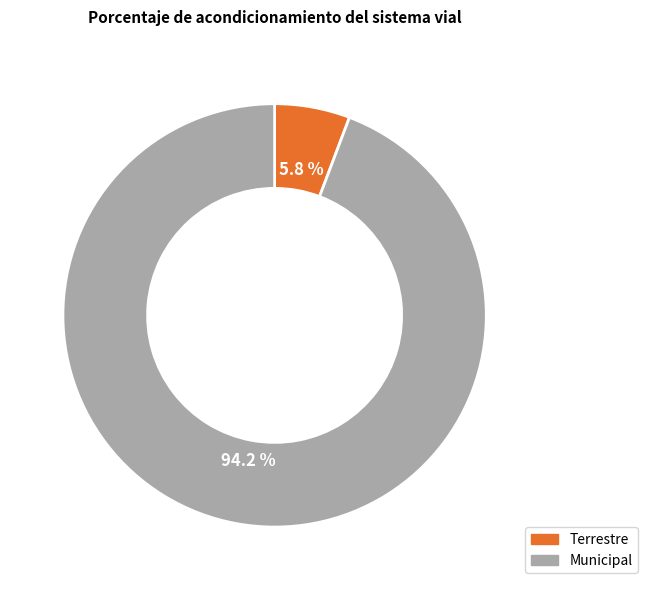

Which category has the biggest portion of the pie?

Municipal